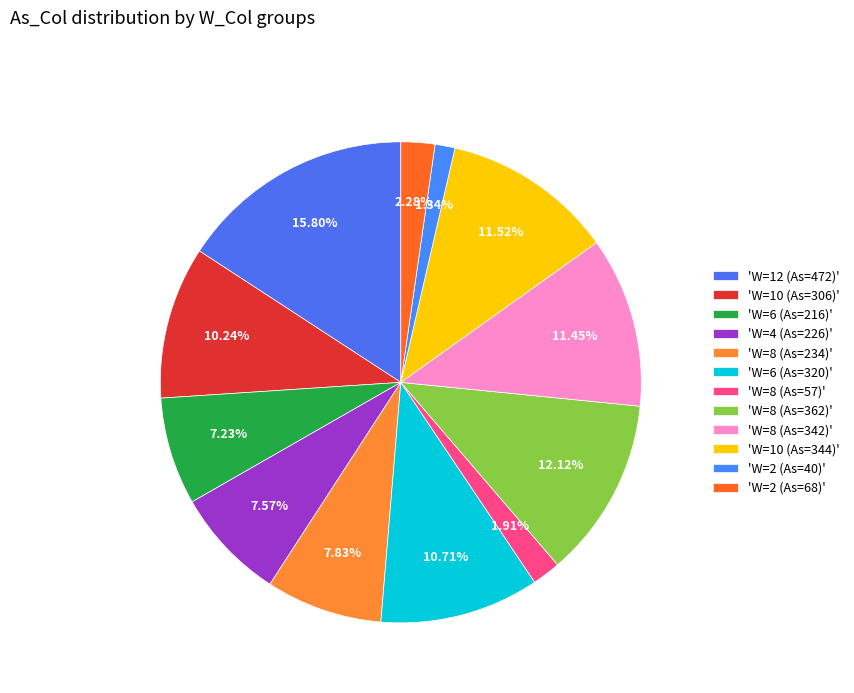

Count the number of slices in the pie.

12